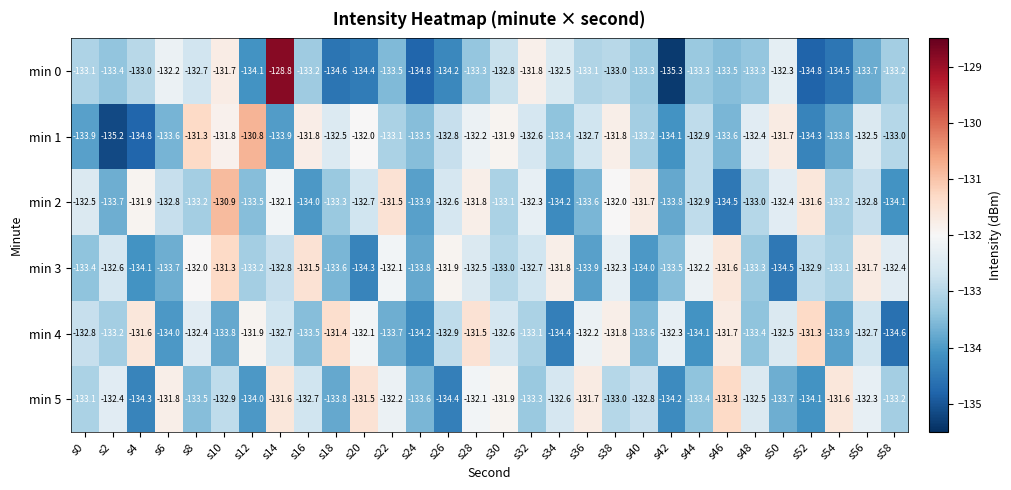

At s54, list the series in order from smallest to largest.

min 0, min 4, min 1, min 2, min 3, min 5